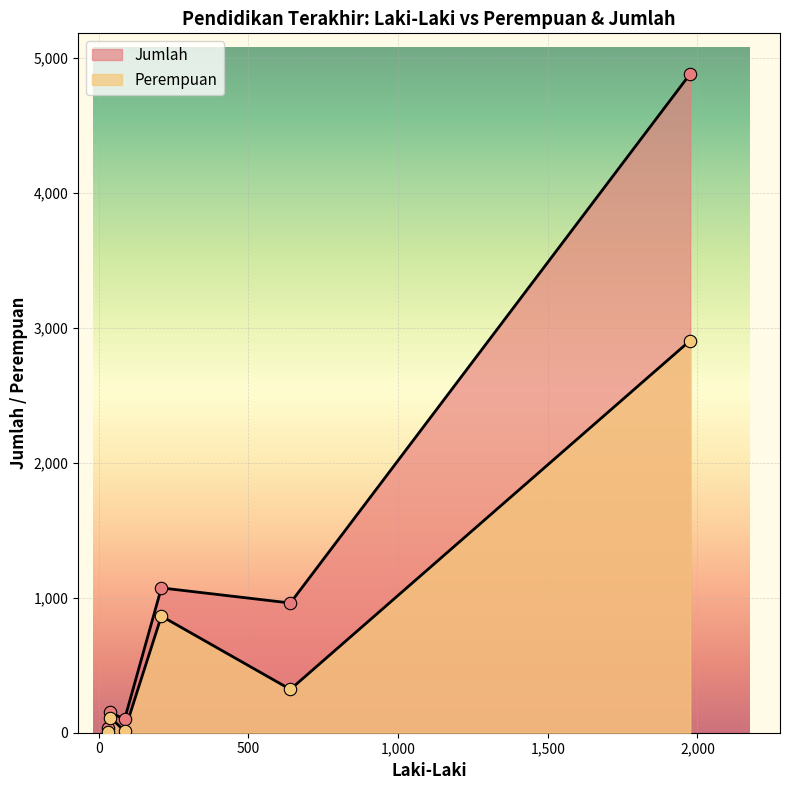

What is the total value across all series at Sampai dengan SD?

35